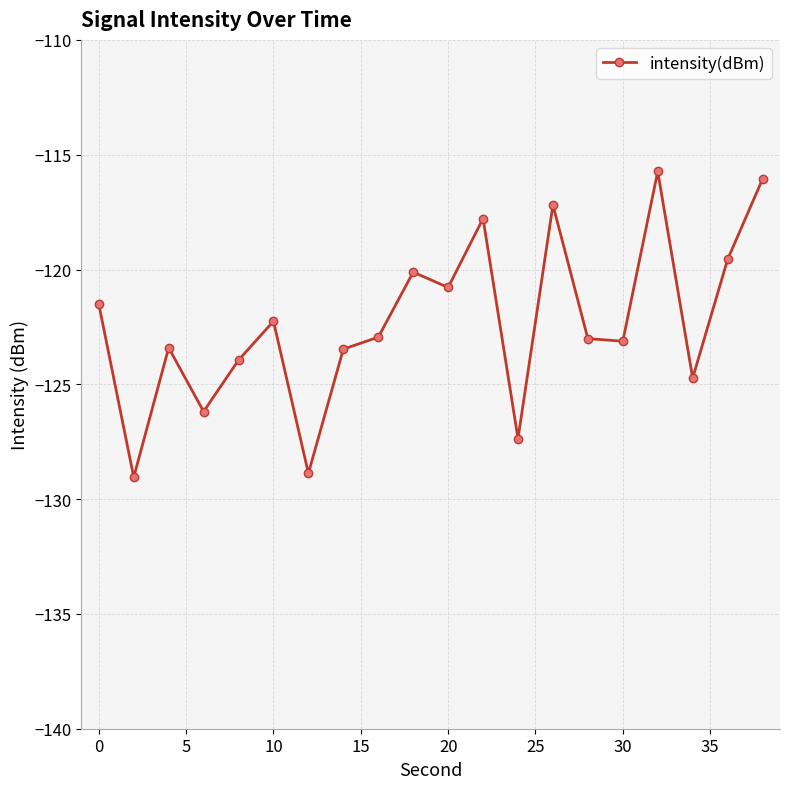

How many lines are shown in the chart?

1